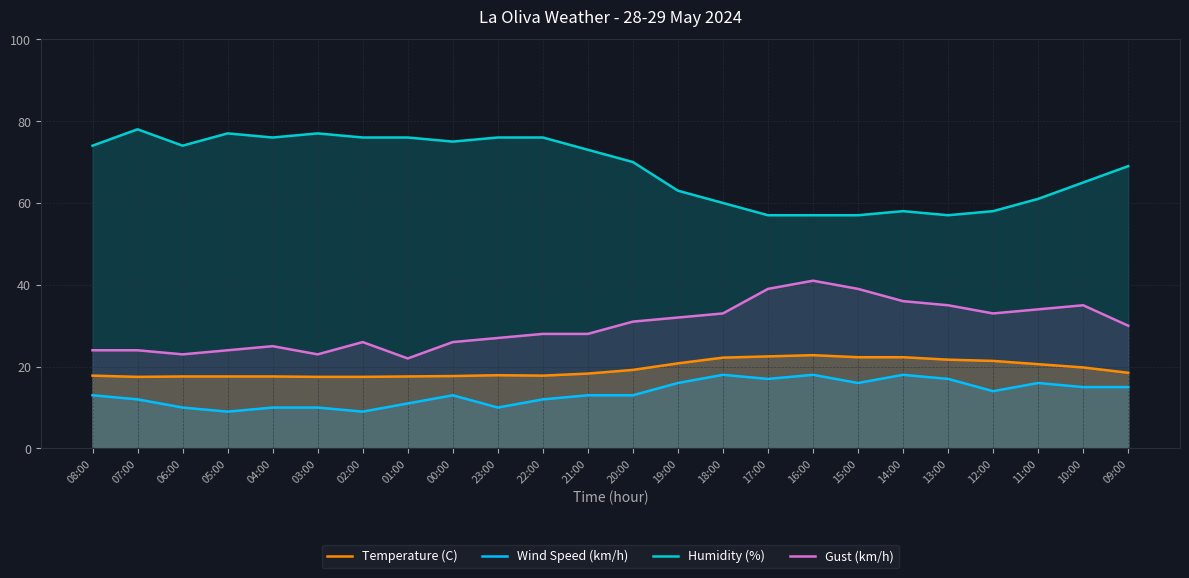

Is it true that Temperature (C) equals 28.6 at 23:00?

False